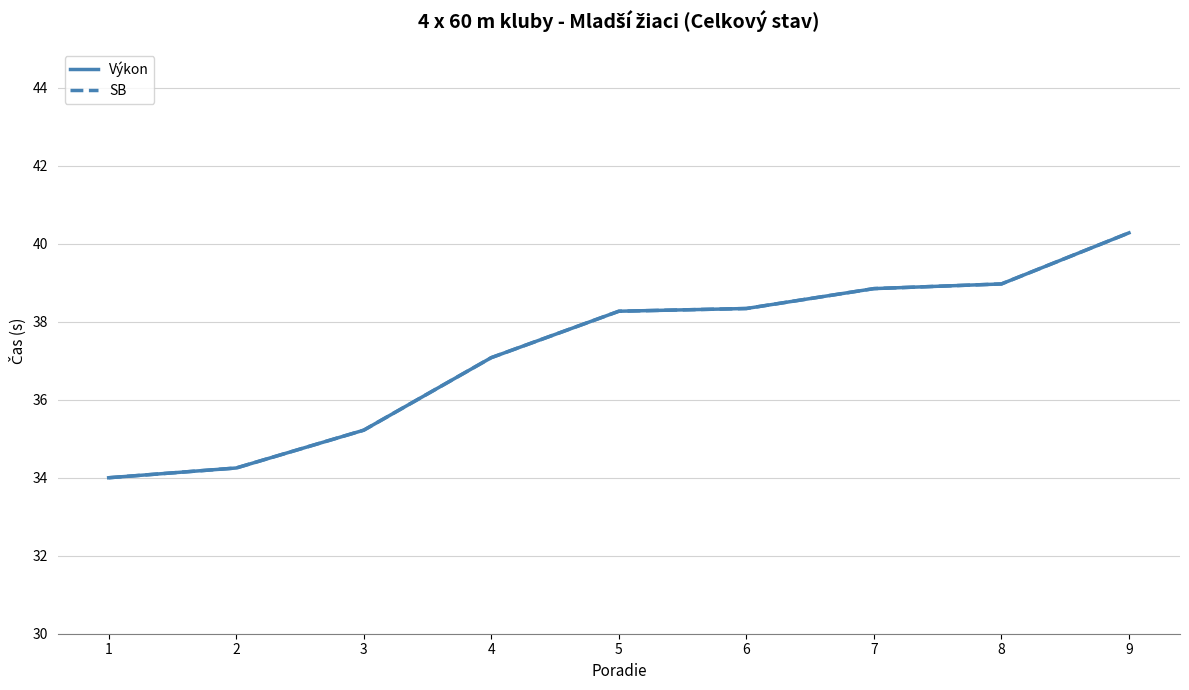

Does the chart have visible grid lines?

Yes